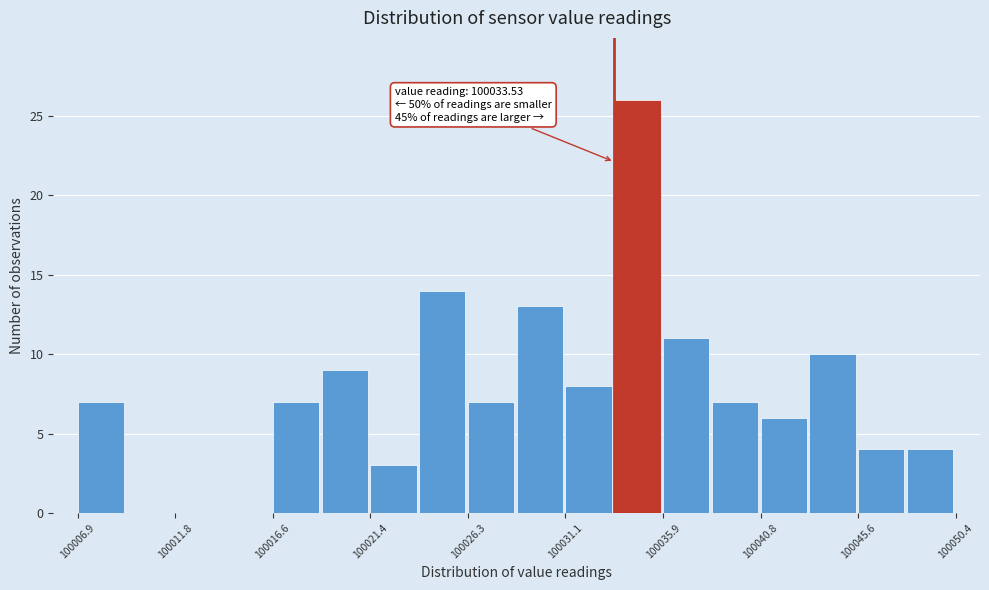

Over which range of the x-axis is the bar tallest?

100033.5 to 100036.0